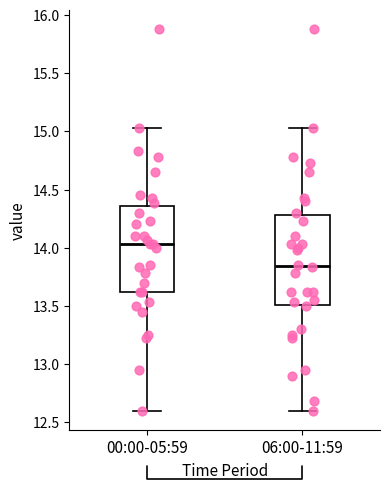

Where does the upper whisker of the box for 00:00-05:59 end on the y-axis? The values are not printed on the chart, so give them approximately, as read against the axis.

15.05